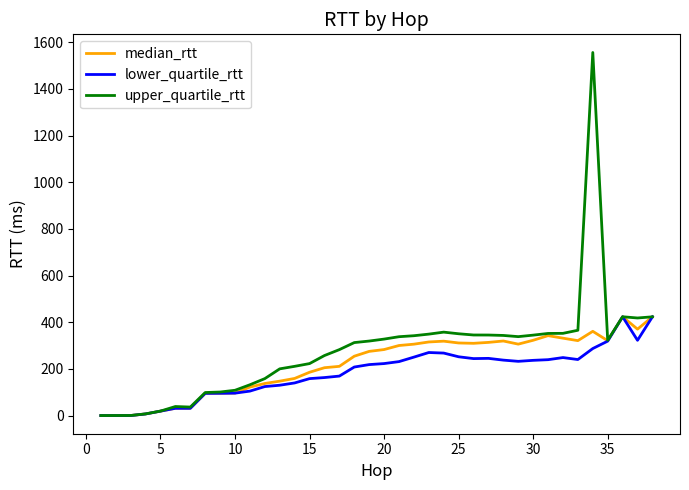

What is the greatest value displayed?

1556.2